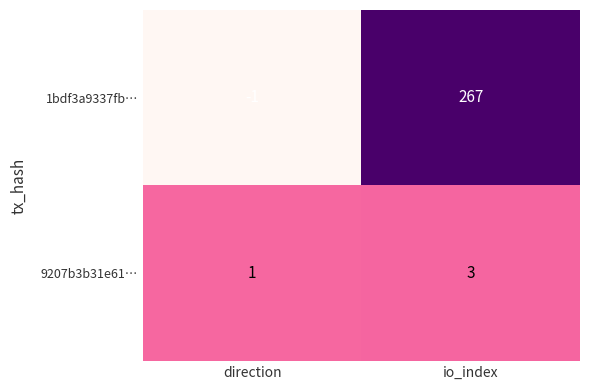

Which label corresponds to the largest value in the chart?

io_index